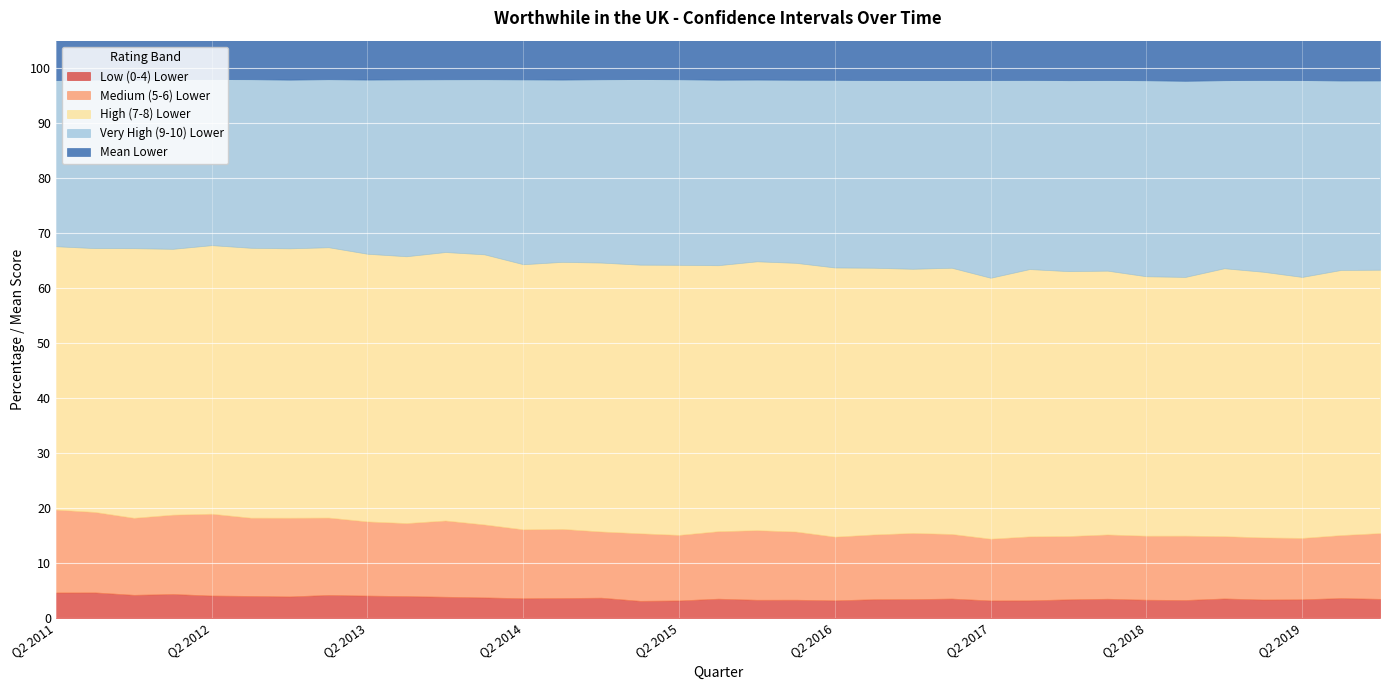

Is the value of High (7-8) Lower at Q4 2018 greater than the value of Mean Lower at Q1 2017?

Yes